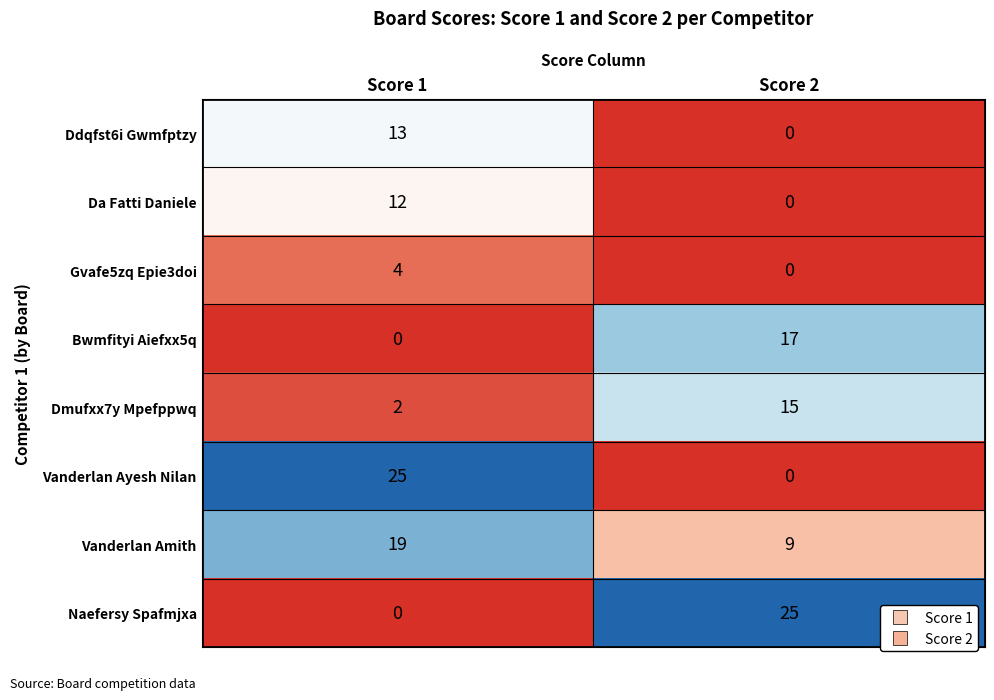

How many distinct data groups are displayed?

8